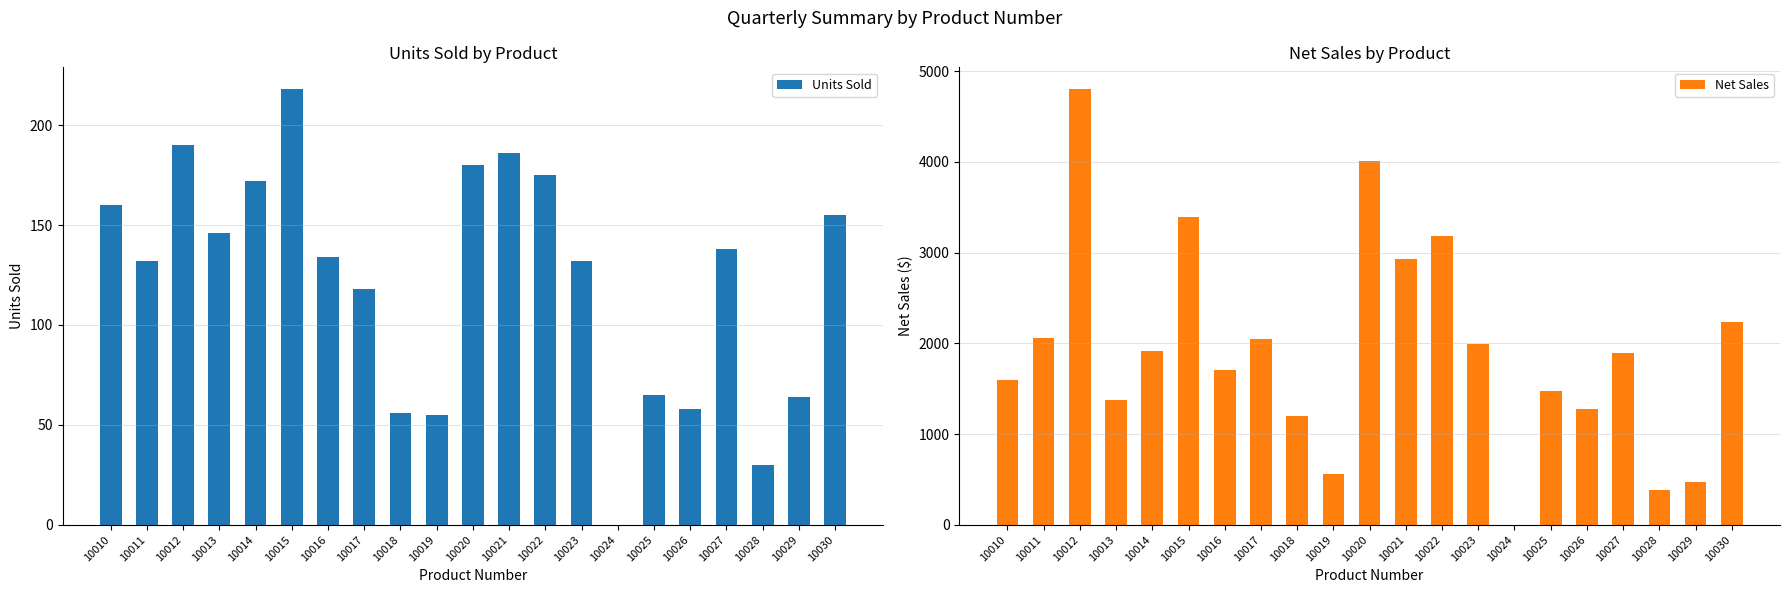

Does the chart contain any negative values?

No